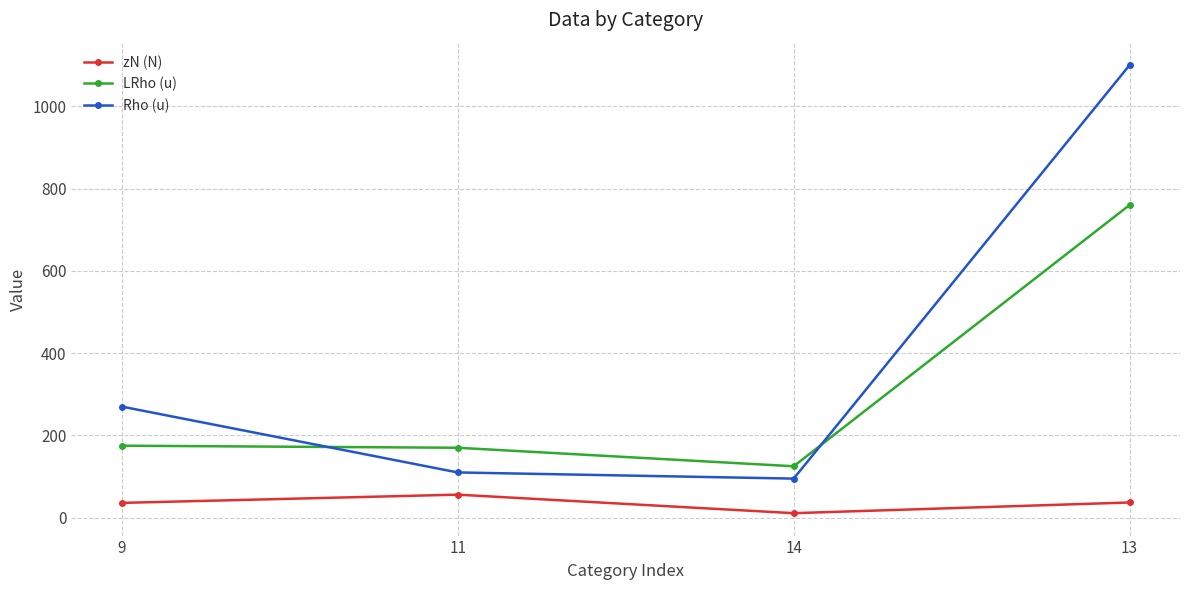

Rank the series by their average value, from highest to lowest.

Rho (u), LRho (u), zN (N)